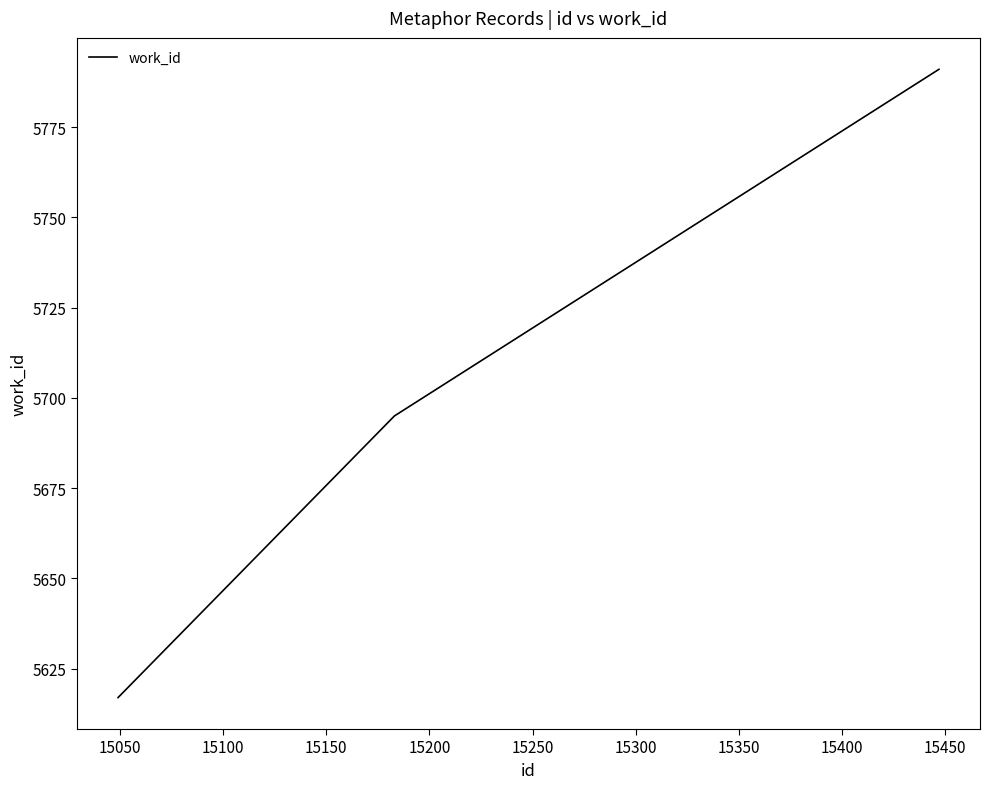

How many distinct data groups are displayed?

1